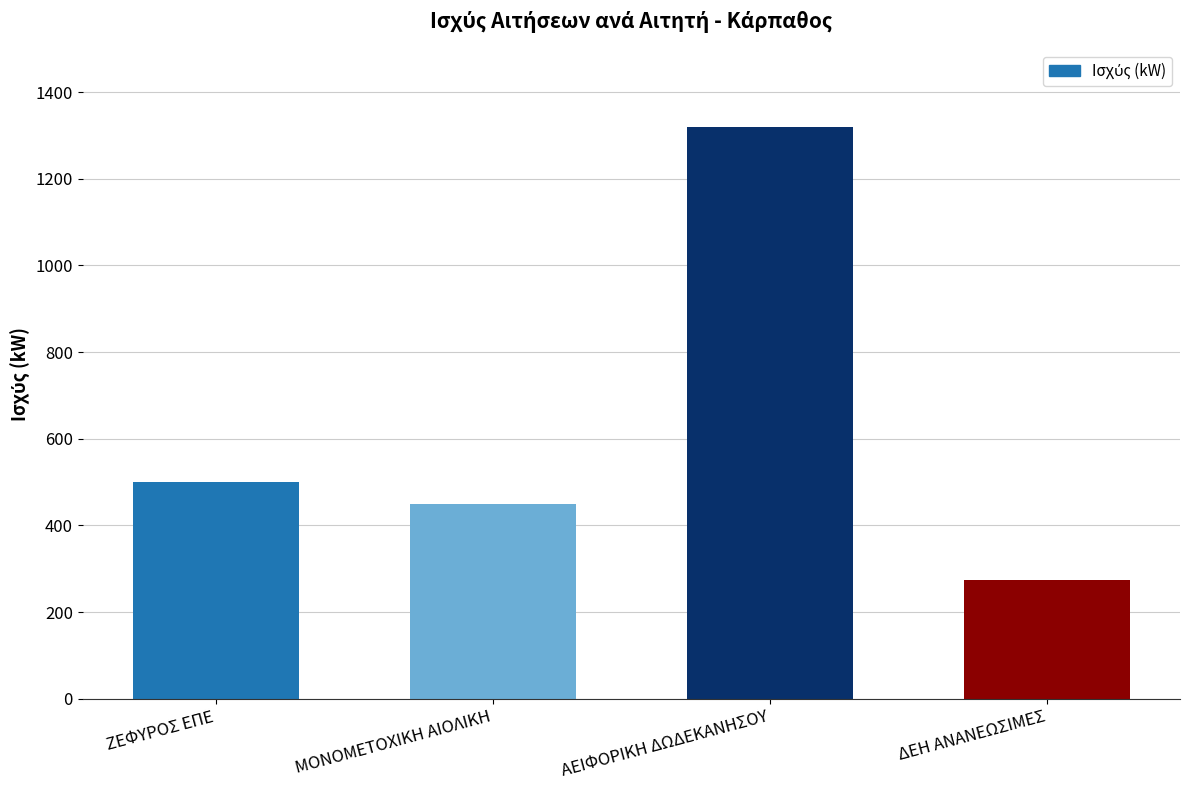

What is the change in value from ΜΟΝΟΜΕΤΟΧΙΚΗ ΑΙΟΛΙΚΗ to ΔΕΗ ΑΝΑΝΕΩΣΙΜΕΣ?

-175